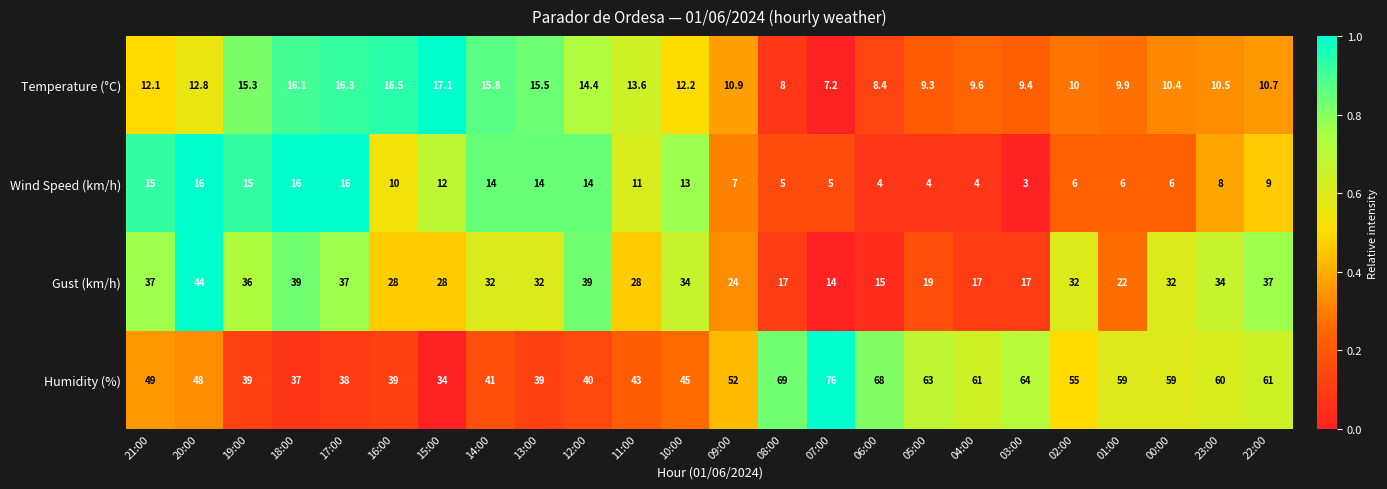

Is the value of Temperature (°C) at 04:00 greater than the value of Gust (km/h) at 20:00?

No